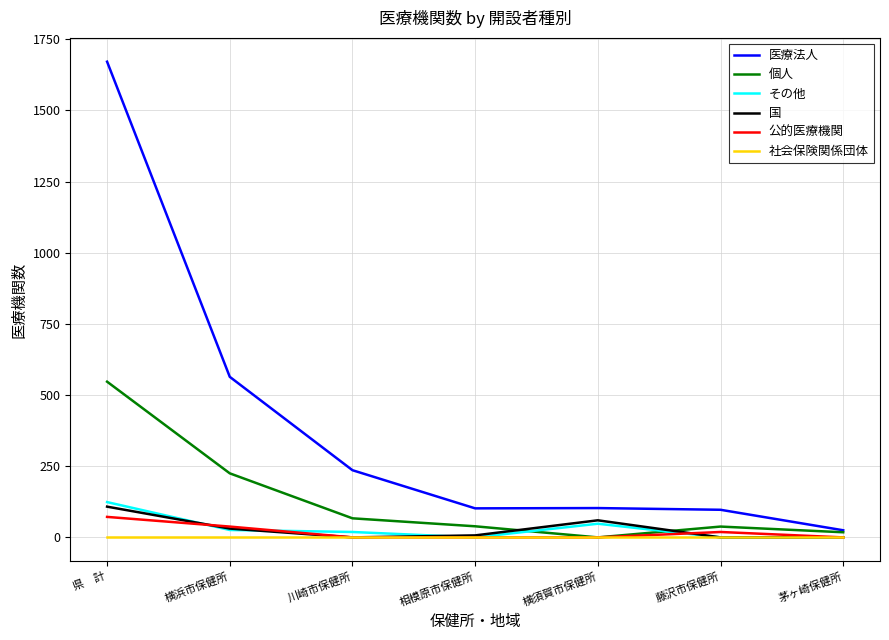

How many lines are shown in the chart?

6